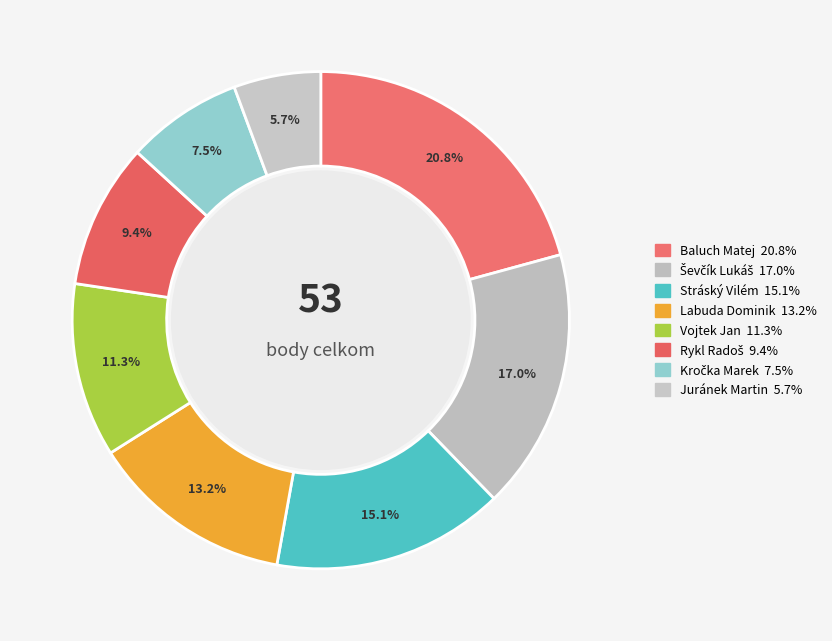

Count the number of slices in the pie.

8